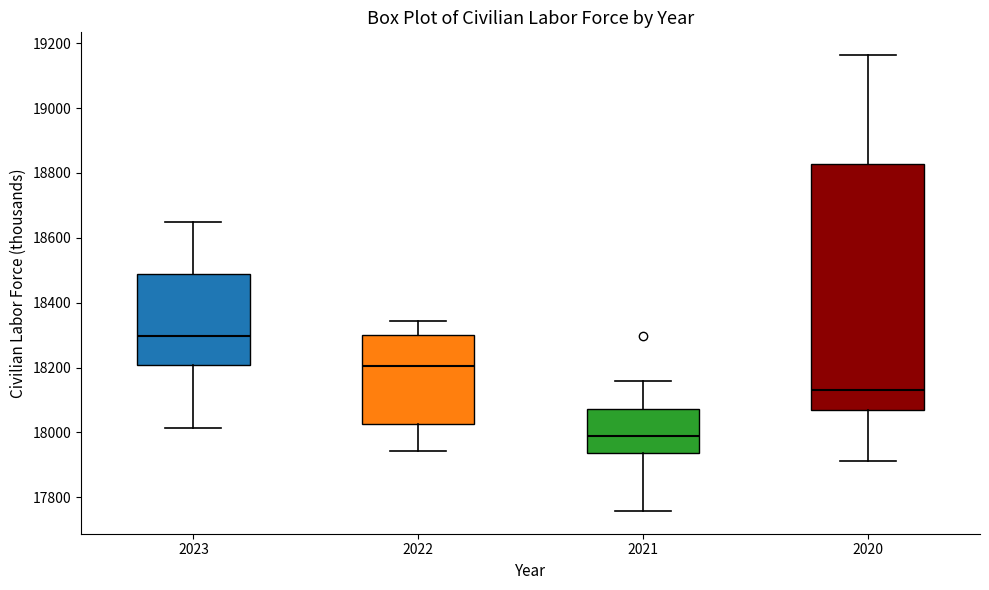

Reading left to right, read every box against the y-axis: the position of its median line, the range the box covers, and the ends of its whiskers. The values are not printed on the chart, so give them approximately, as read against the axis.

2023: median 18300, box 18200 to 18480, whiskers 18020 to 18660
2022: median 18200, box 18020 to 18300, whiskers 17940 to 18340
2021: median 17980, box 17940 to 18080, whiskers 17760 to 18160
2020: median 18140, box 18060 to 18820, whiskers 17920 to 19160